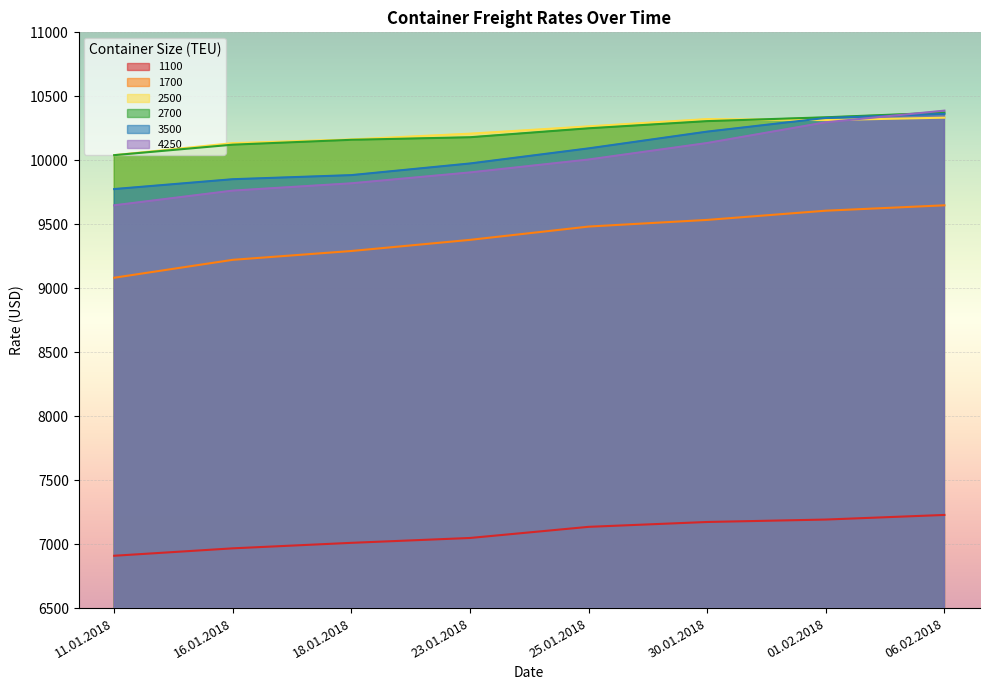

At which label does 3500 first exceed 10093?

30.01.2018